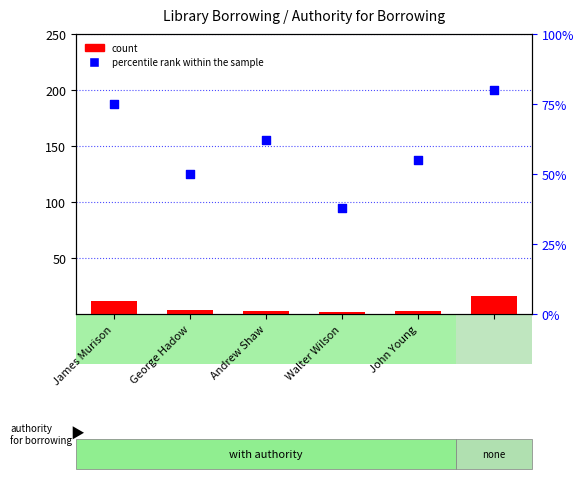

At which category is the sum across all series the highest?

5